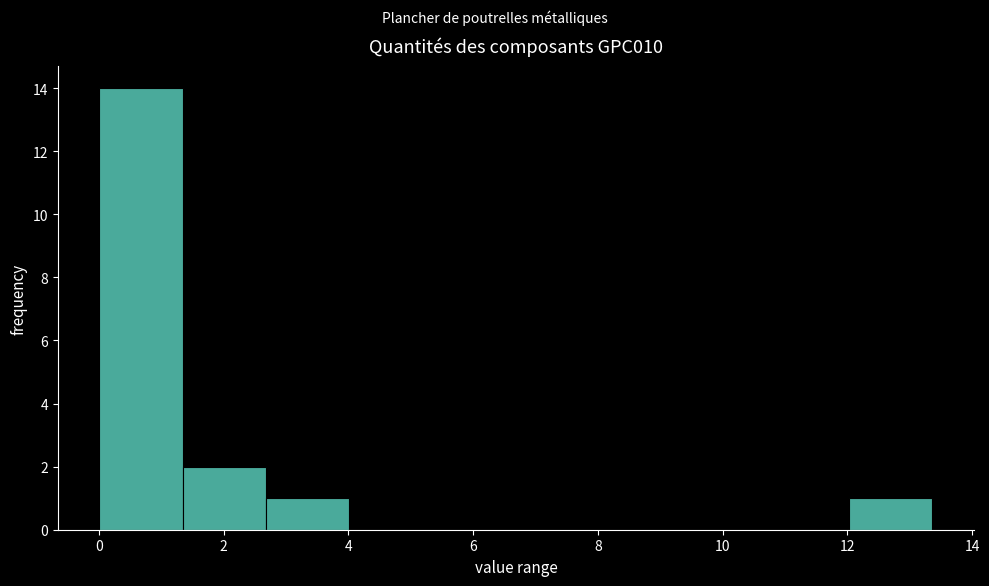

How tall is the bar that spans 2.6 to 4.0 on the x-axis? Neither the bar edges nor the heights are printed on the chart, so give them approximately, as read against the axes.

1